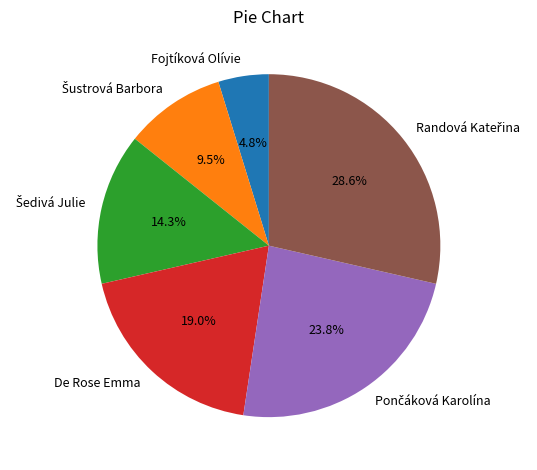

Which category has the smallest portion of the pie?

Fojtíková Olívie